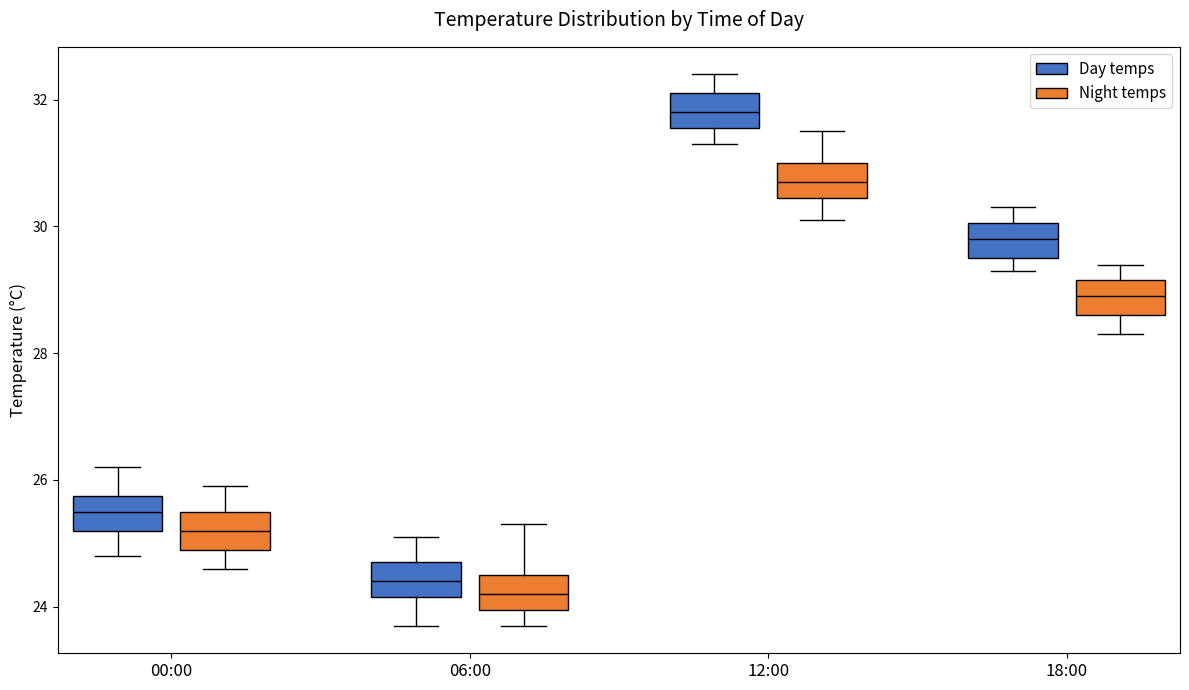

Where does the median line of the box for 00:00 (Day temps) sit on the y-axis? The values are not printed on the chart, so give them approximately, as read against the axis.

25.6